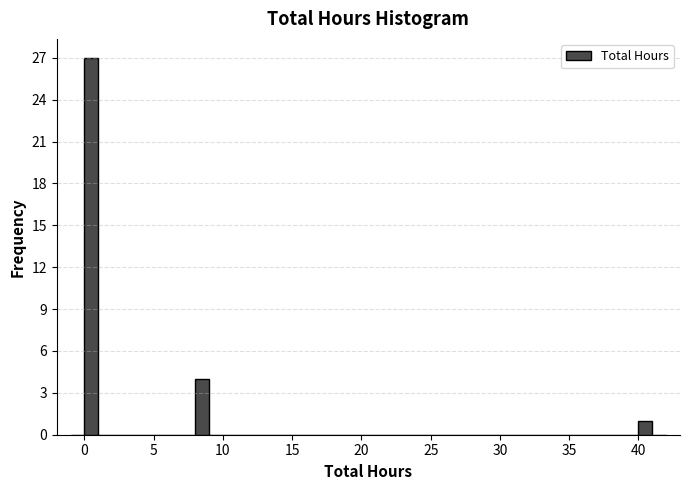

Around what value on the x-axis is the tallest bar? Give the approximate position of its centre, as read against the axis.

0.5